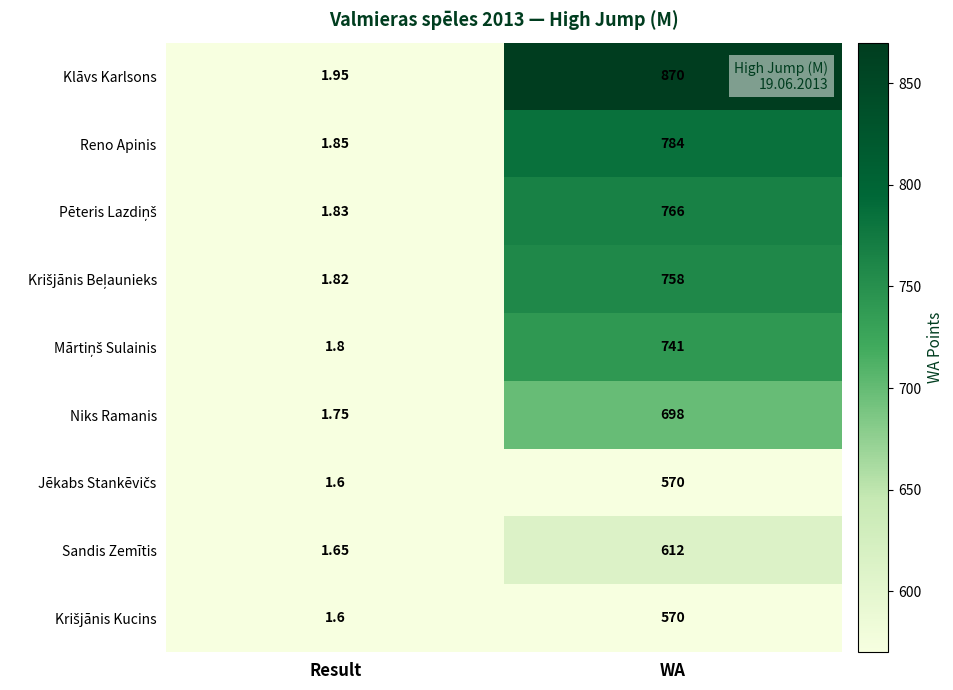

Which label corresponds to the smallest value in the chart?

Result